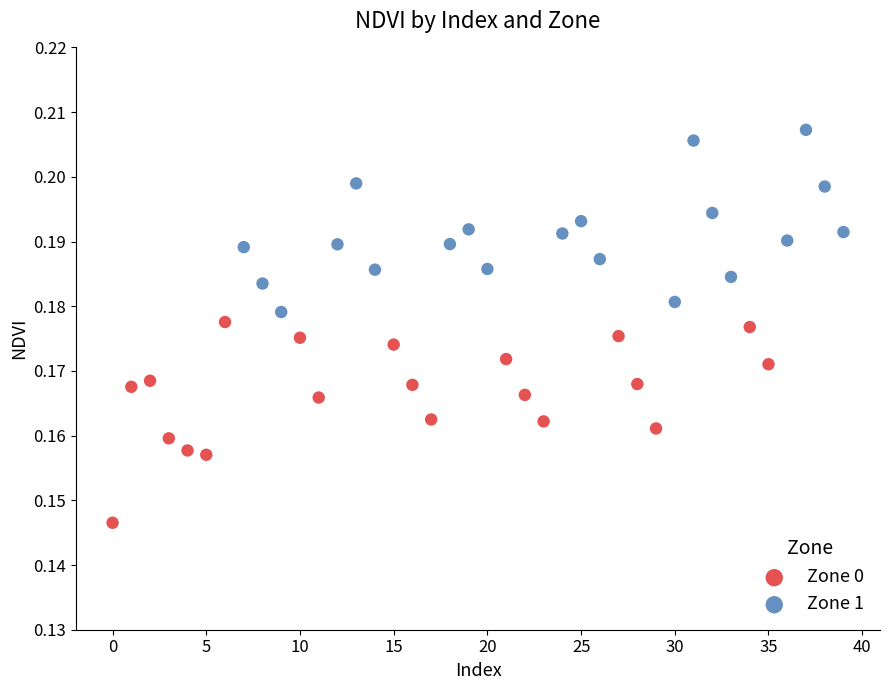

Which series reaches the minimum Y coordinate?

Zone 0